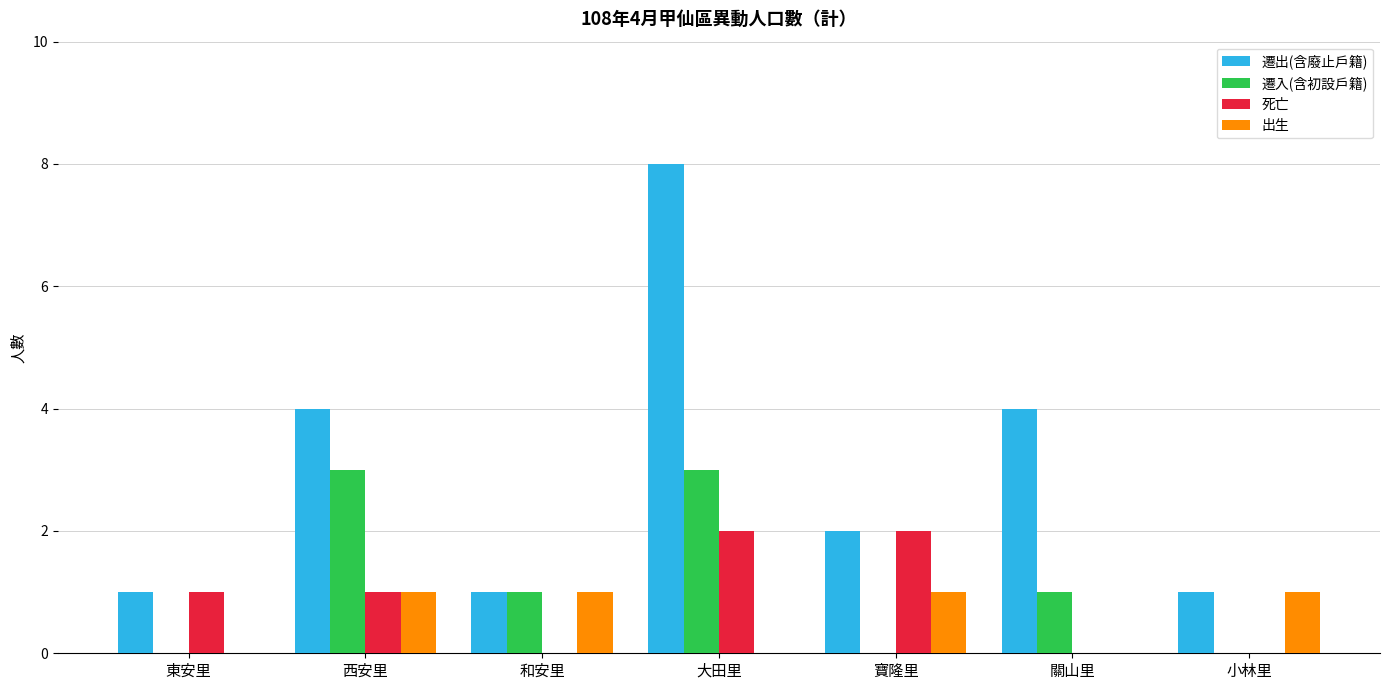

At which label does 遷入(含初設戶籍) first exceed 1?

西安里